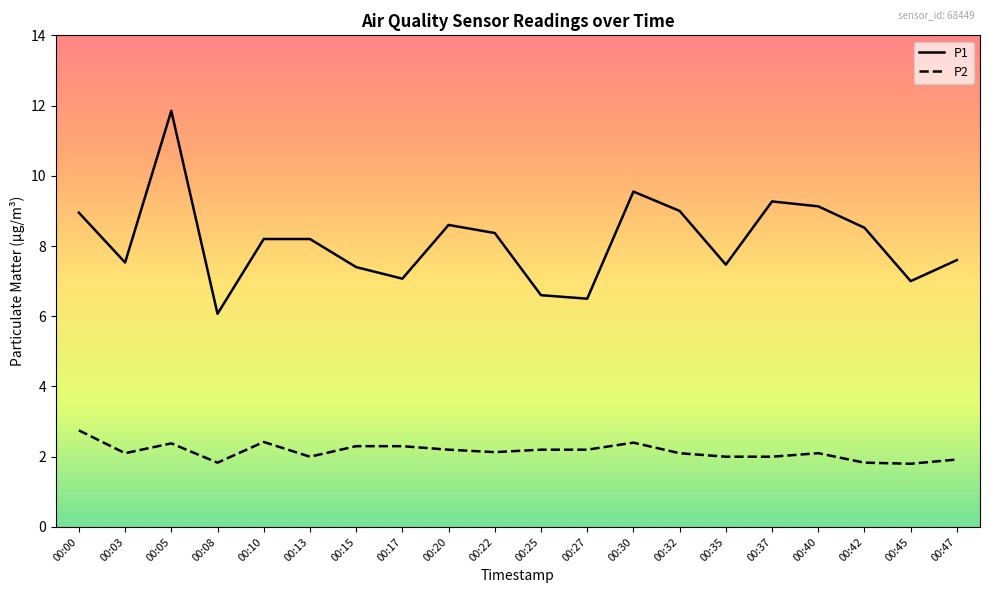

Which series changed the most between 00:20 and 00:47?

P1